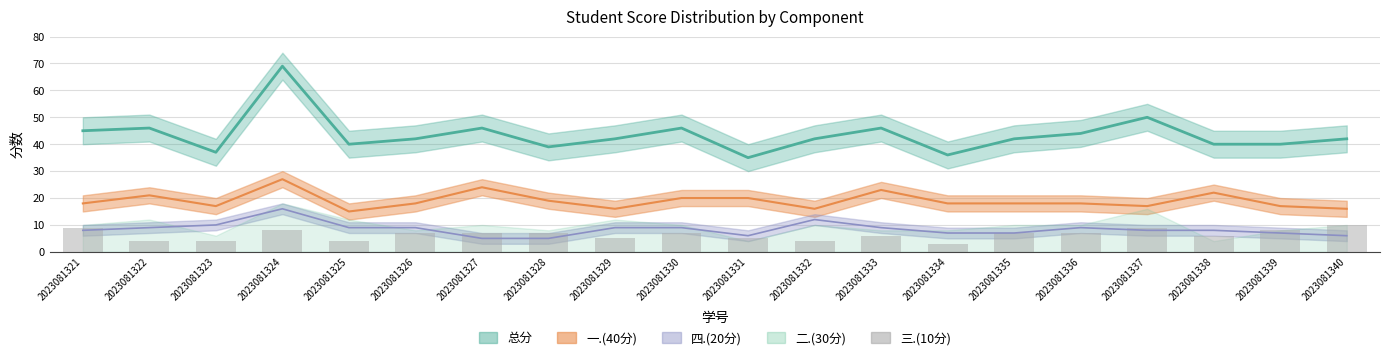

Reading left to right, what are all the values shown in this chart?

9	4	4	8	4	7	7	7	5	7	5	4	6	3	7	7	9	6	8	10